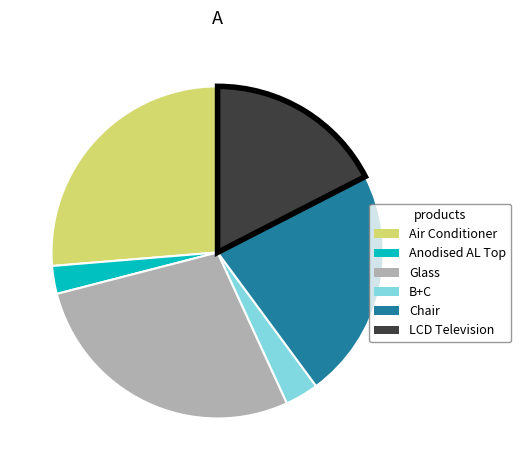

Which category has the biggest portion of the pie?

Glass